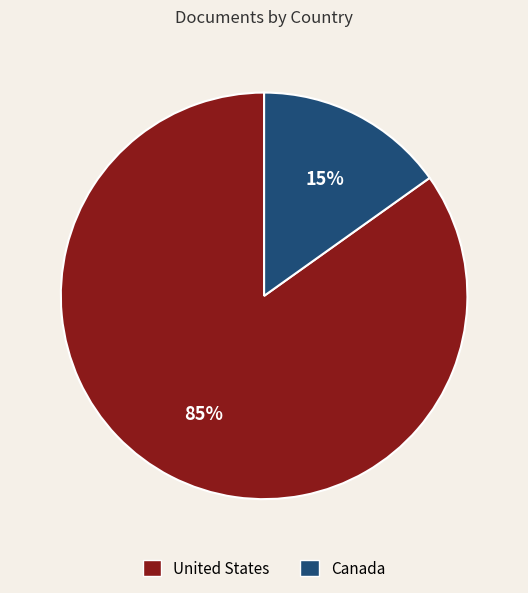

Combined, do United States and Canada account for over 50%?

Yes